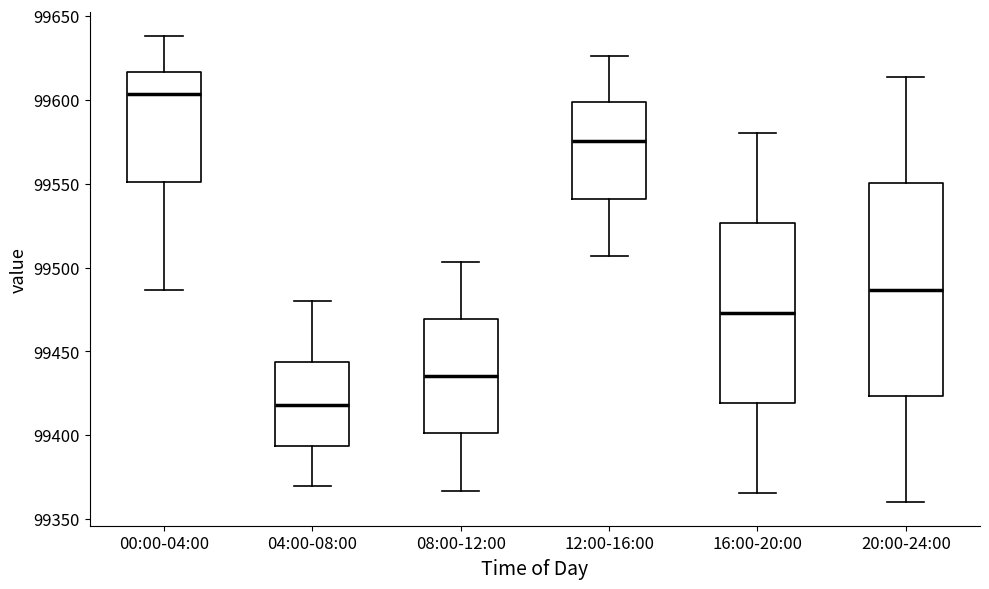

Reading left to right, read every box against the y-axis: the position of its median line, the range the box covers, and the ends of its whiskers. The values are not printed on the chart, so give them approximately, as read against the axis.

00:00-04:00: median 99605, box 99550 to 99615, whiskers 99485 to 99640
04:00-08:00: median 99420, box 99395 to 99445, whiskers 99370 to 99480
08:00-12:00: median 99435, box 99400 to 99470, whiskers 99365 to 99505
12:00-16:00: median 99575, box 99540 to 99600, whiskers 99505 to 99625
16:00-20:00: median 99475, box 99420 to 99525, whiskers 99365 to 99580
20:00-24:00: median 99485, box 99425 to 99550, whiskers 99360 to 99615